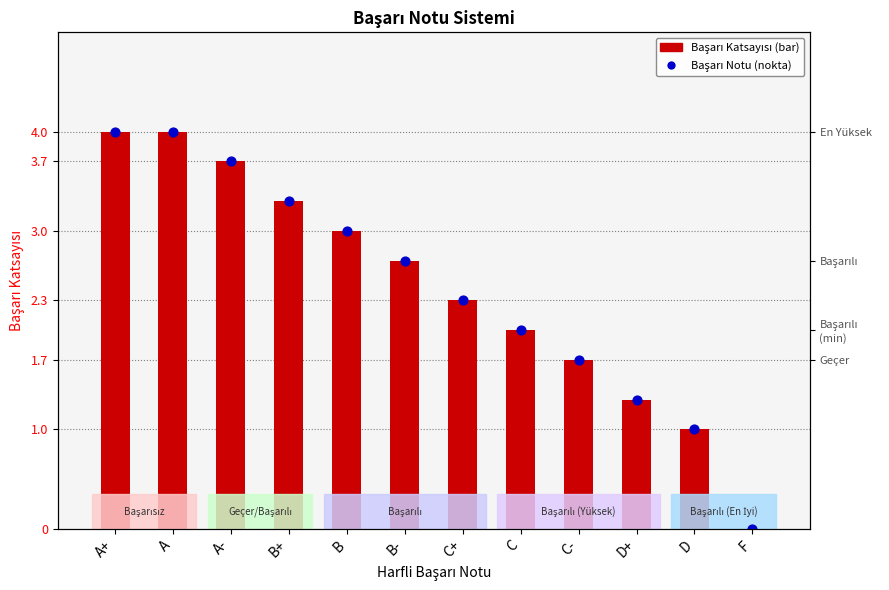

What are all the series names shown in the legend?

Başarı Katsayısı, Başarı Notu (Nokta)